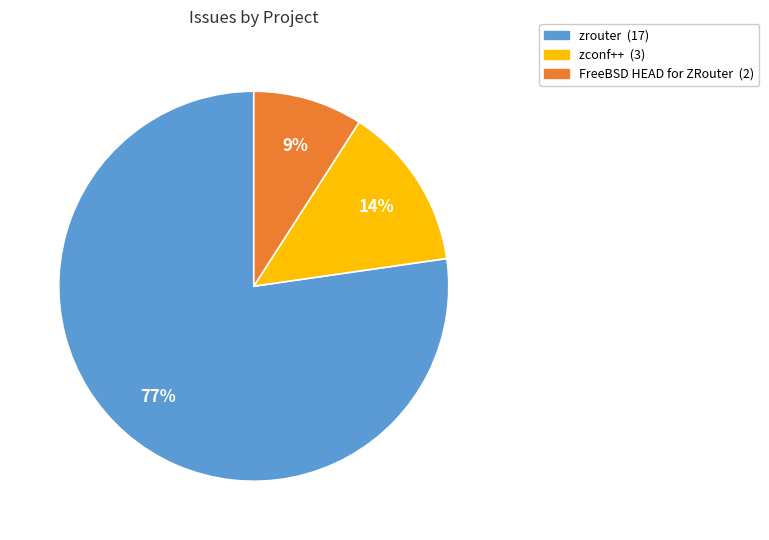

Is there any slice that represents more than half of the pie?

Yes